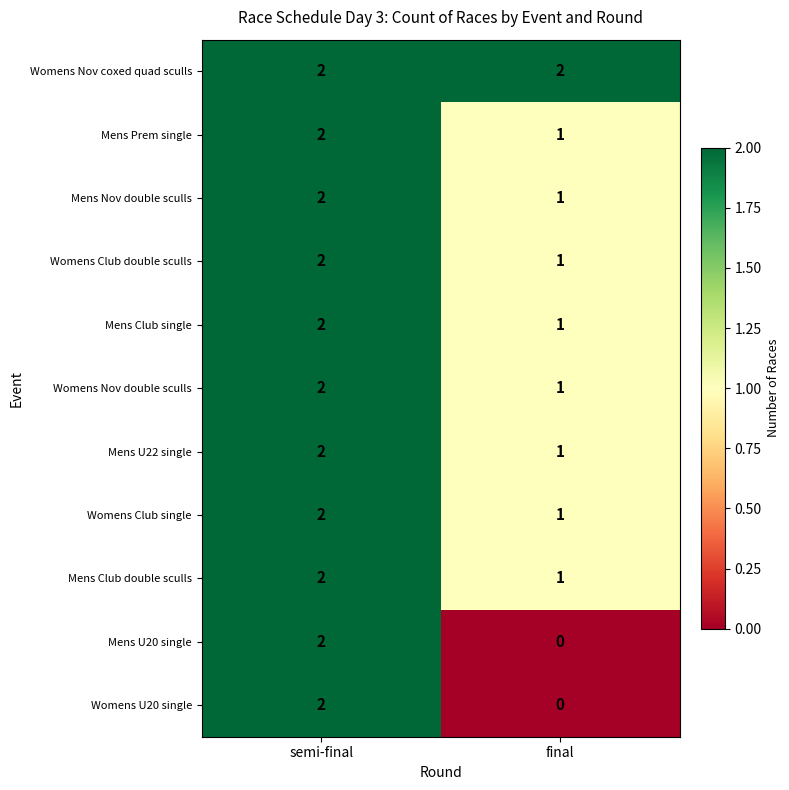

How many categories are shown in the chart?

2